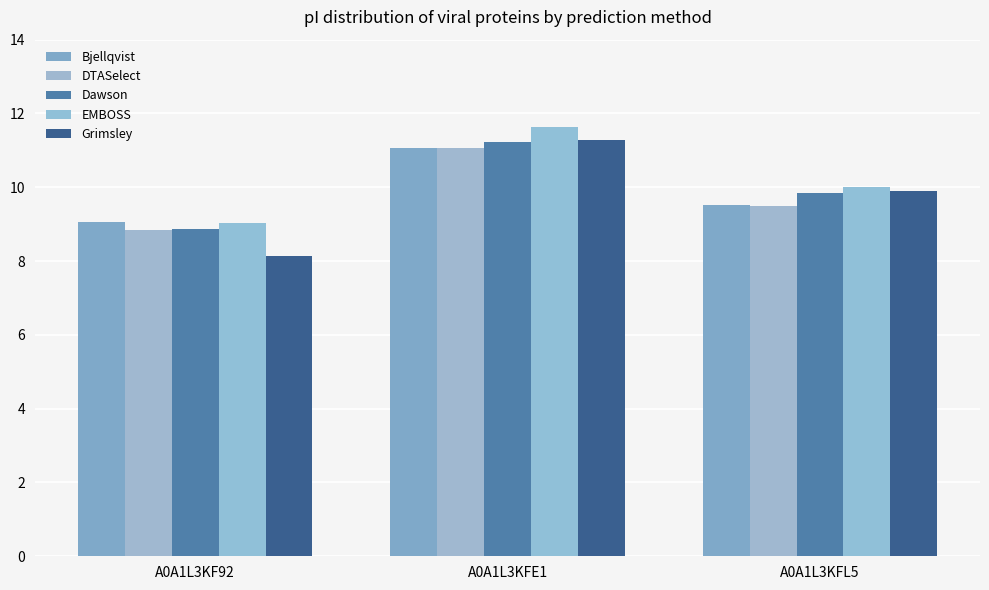

True or false: Grimsley has a value of 11.3 at A0A1L3KFE1.

True